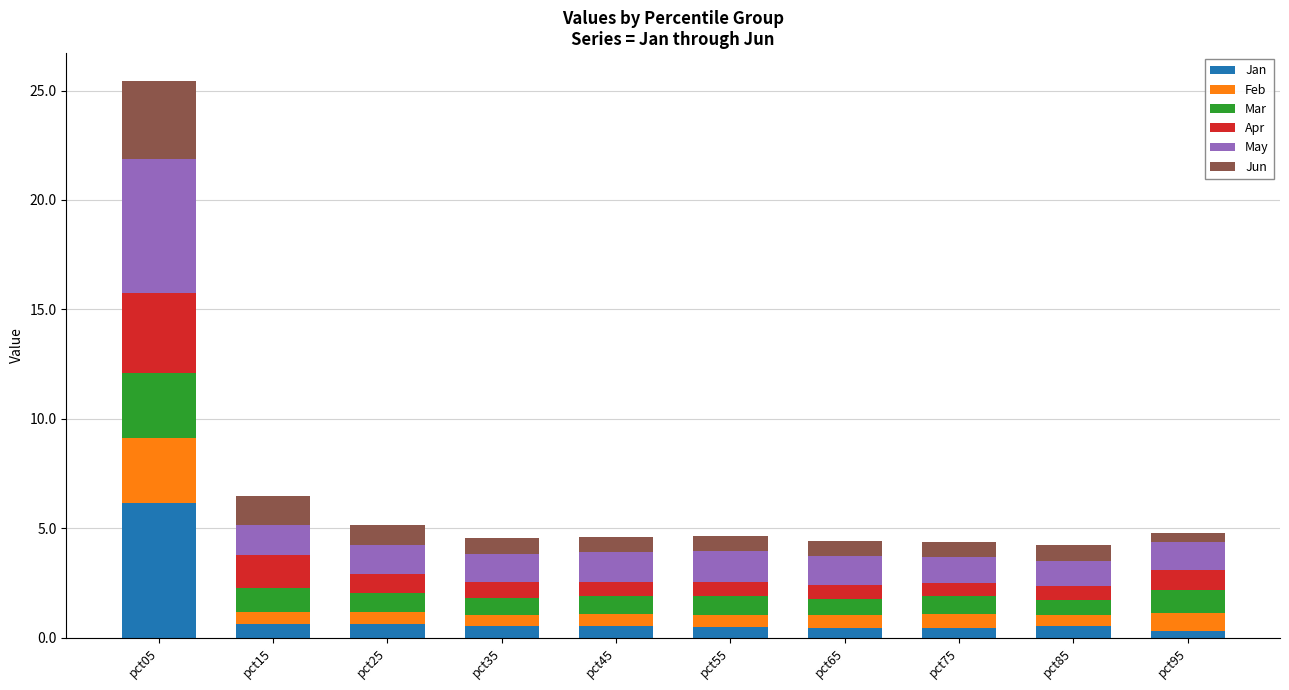

What is the total value across all series at pct35?

4.6